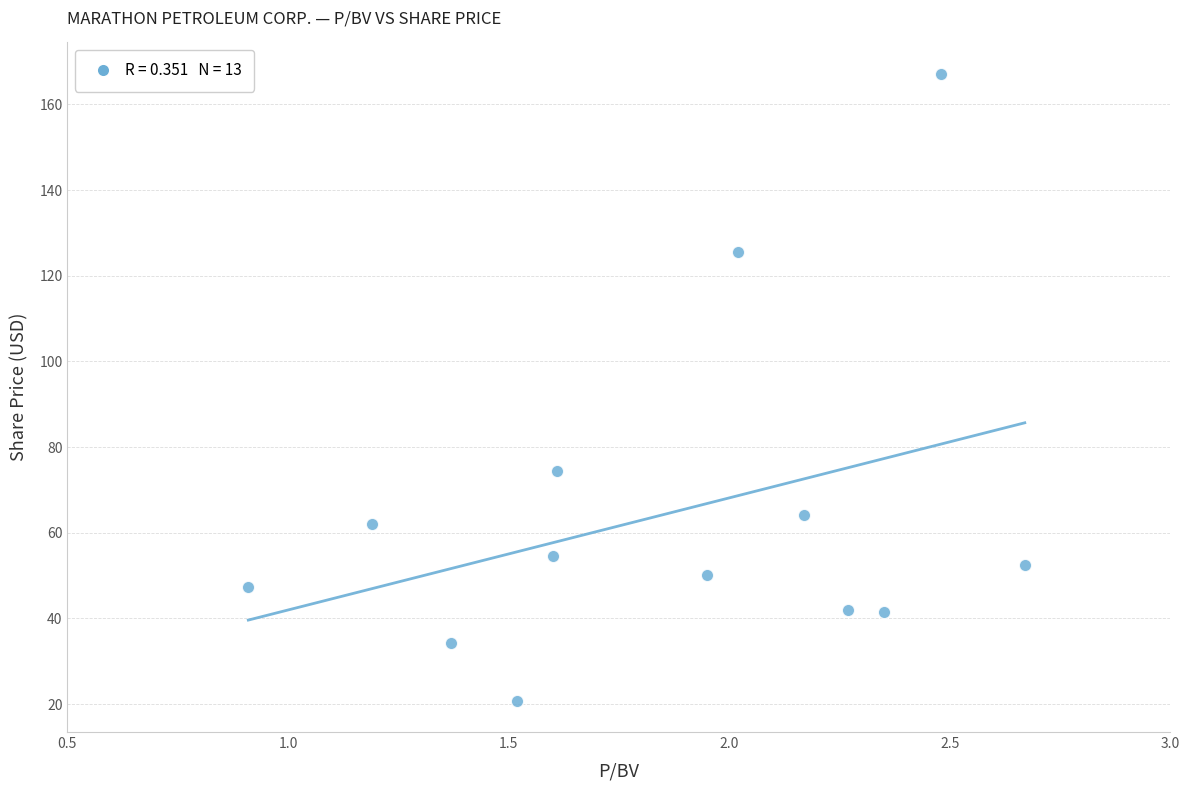

What is the range of X values (max minus min)?

1.8